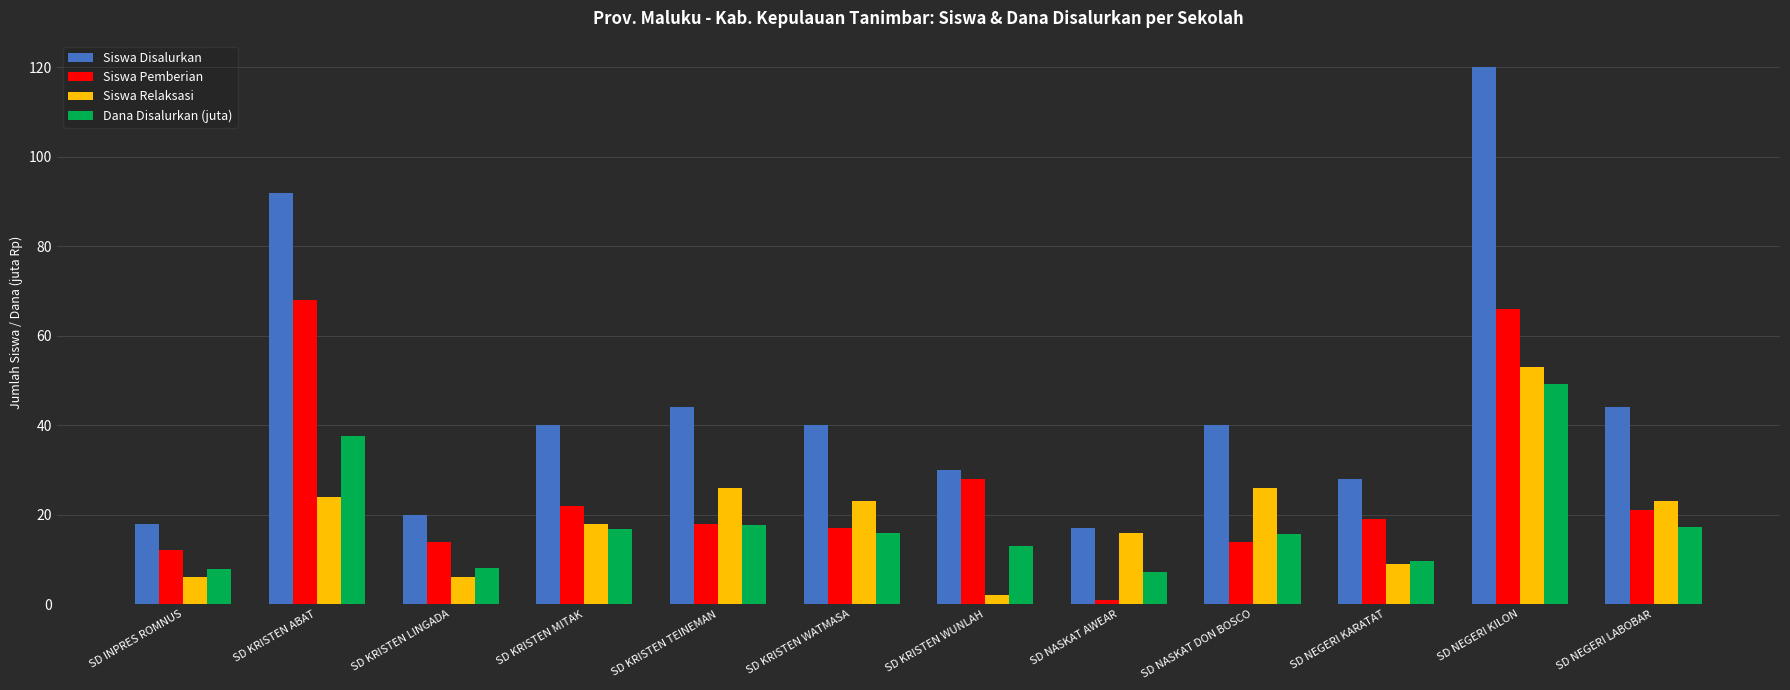

Where does the Siswa Relaksasi series first go above 23?

SD KRISTEN ABAT